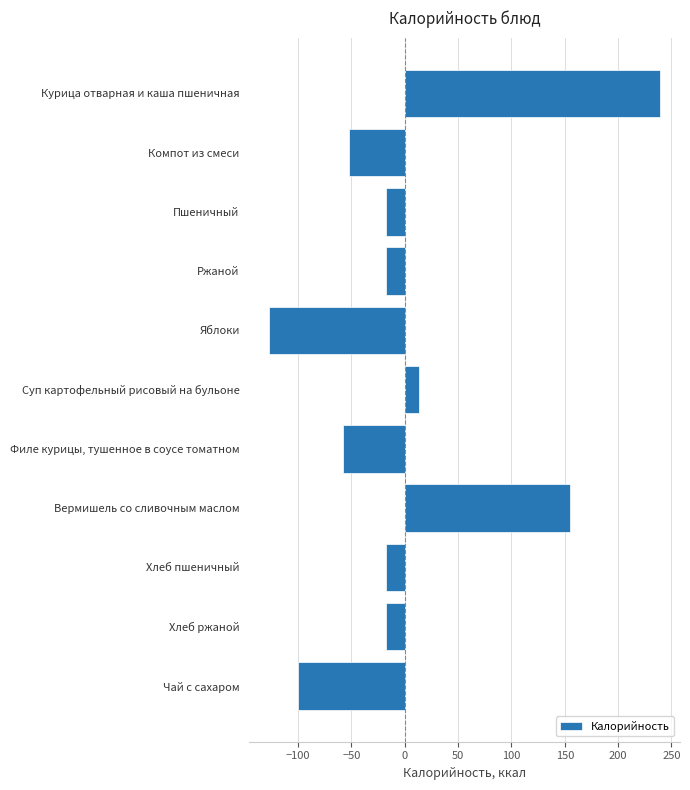

What is the difference between the second highest and second lowest values?

255.0